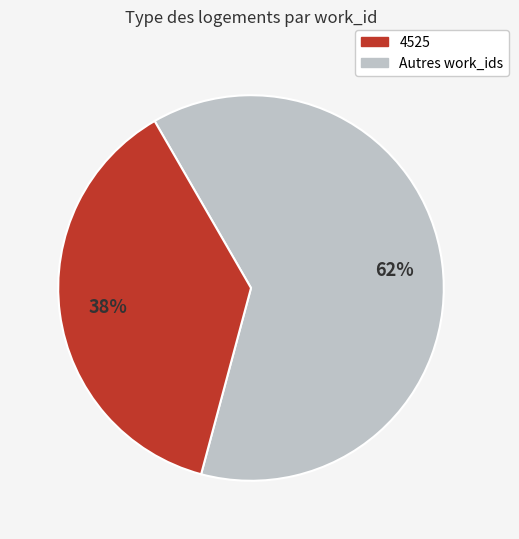

How many slices are in this pie chart?

2